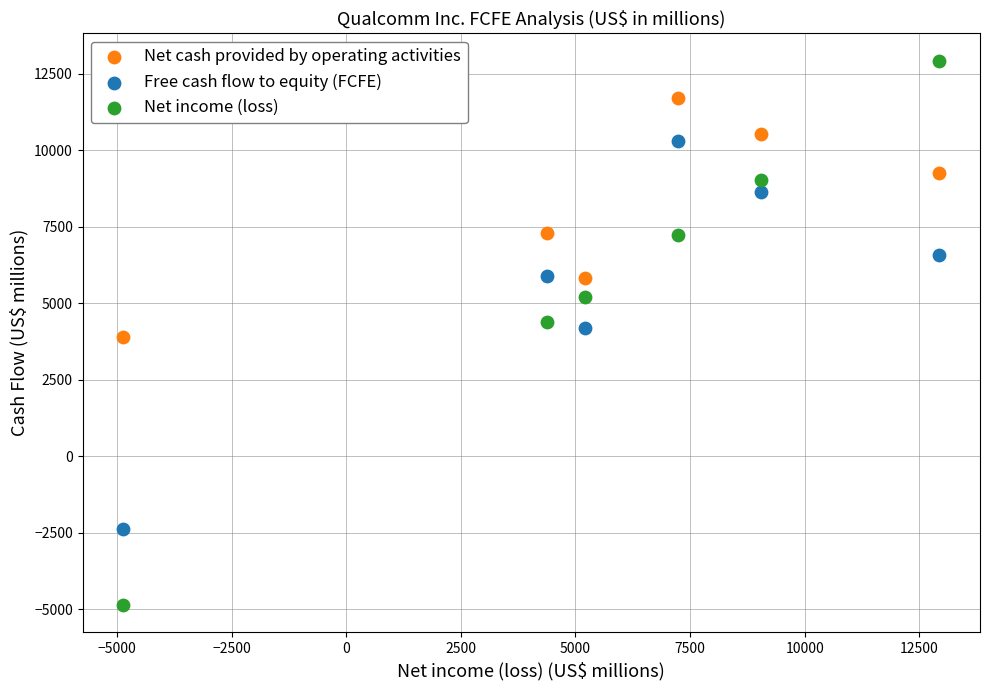

Which series has the widest spread of Y values?

Net income (loss)